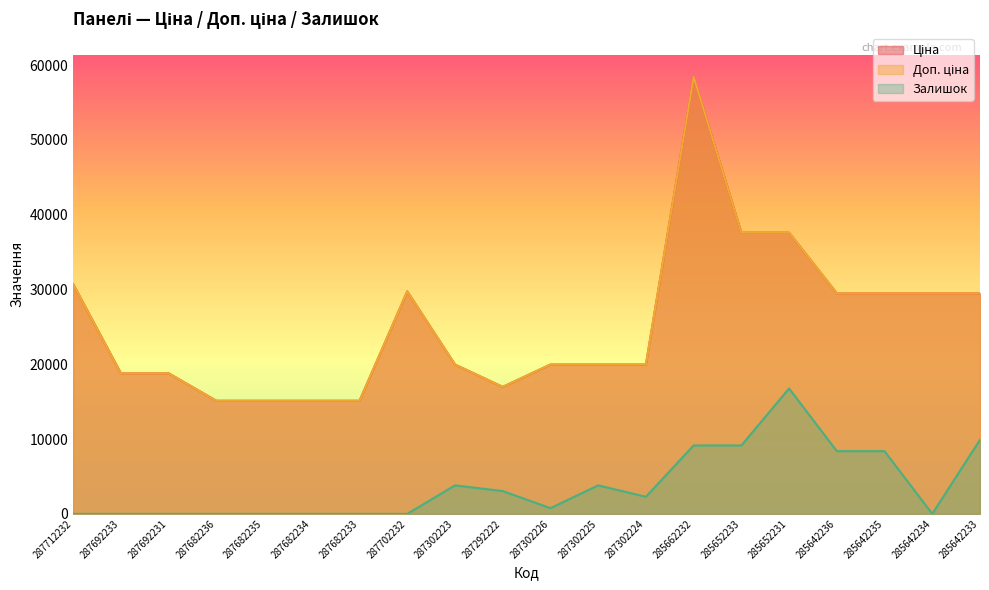

The value of Ціна at 287682234 is 21349.6. True or false?

False